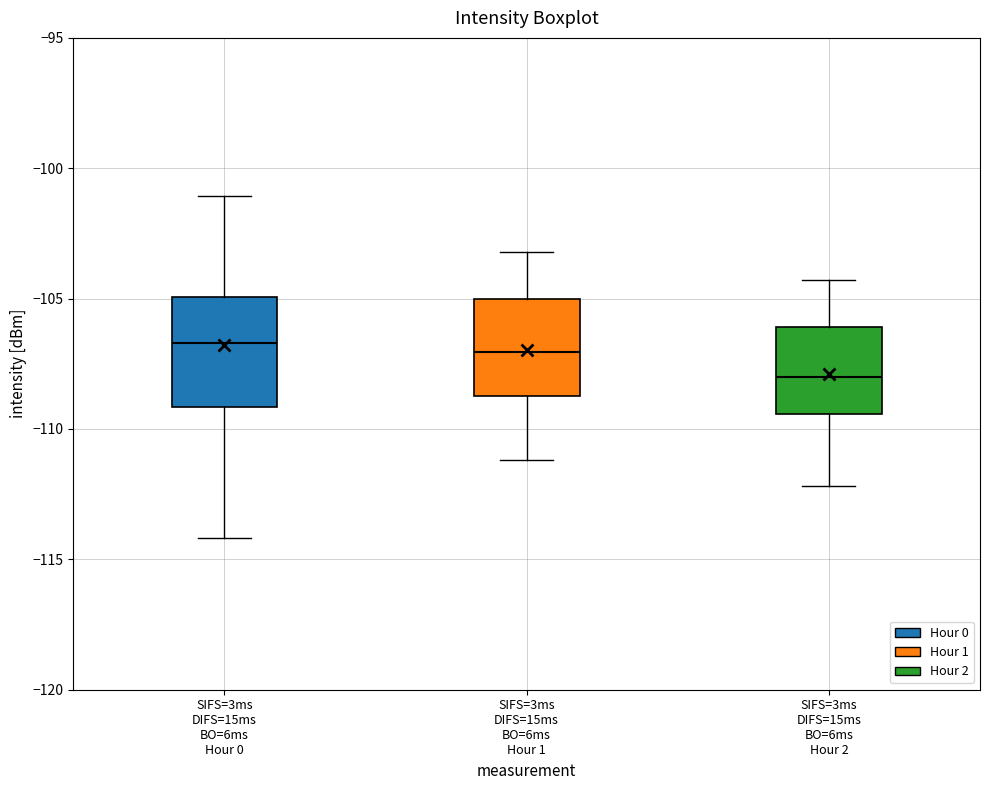

Where is the lower edge of the box for SIFS=3ms DIFS=15ms BO=6ms Hour 2 on the y-axis? The values are not printed on the chart, so give them approximately, as read against the axis.

-109.5